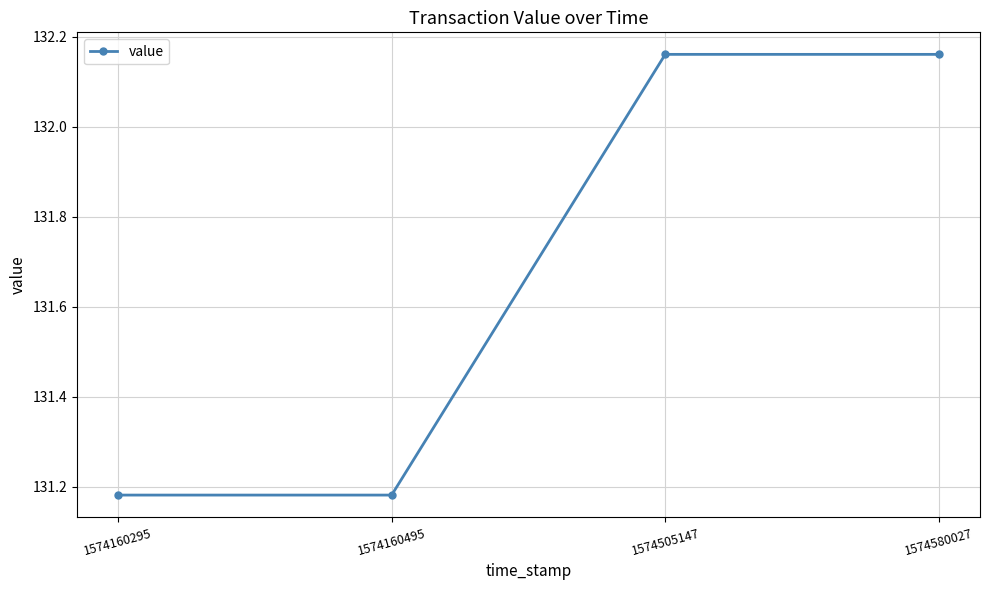

Is it true that the value at 1574160495 is 202.6?

False